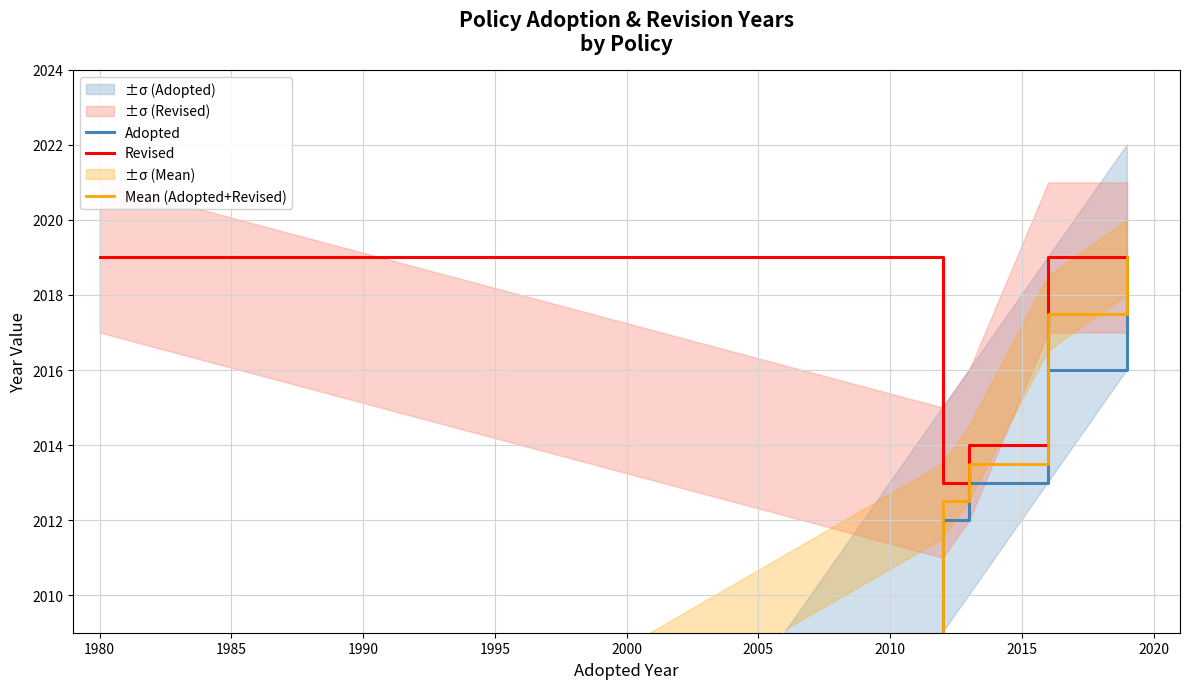

What is the value of the Revised point at the 2nd from the left?

2013.0